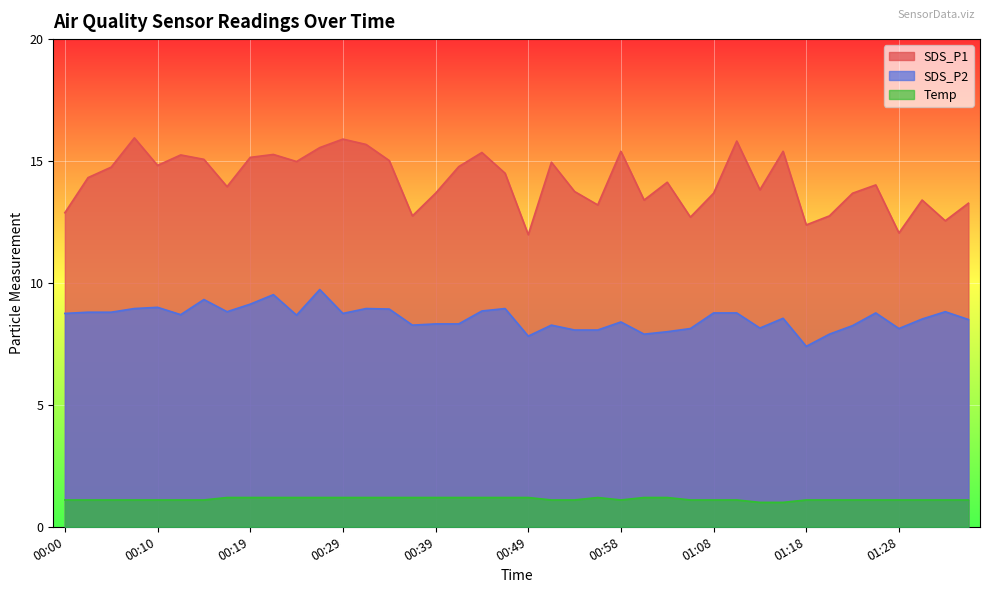

What is the value of the SDS_P1 point at the 22nd from the left?

14.9